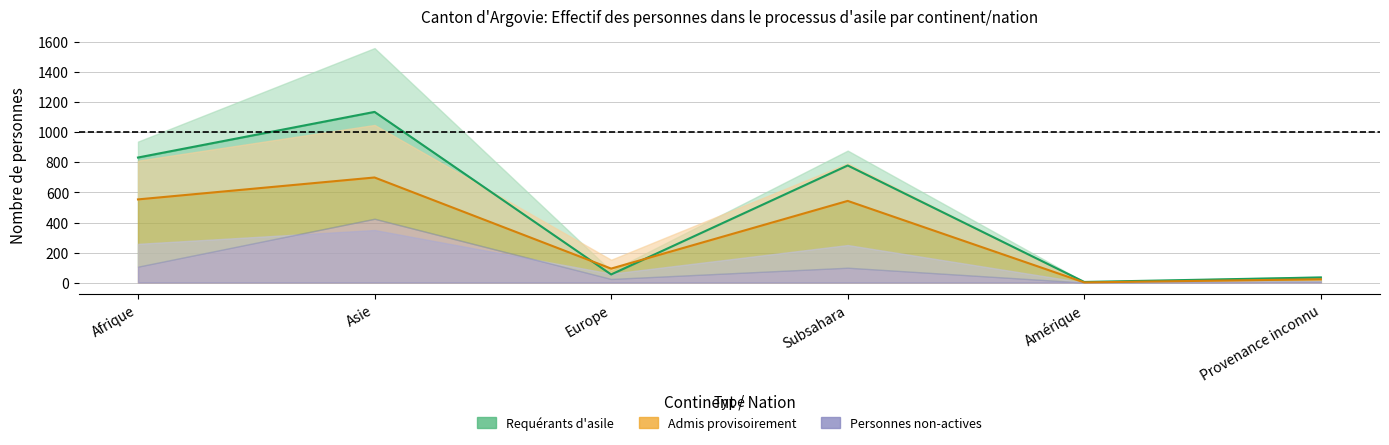

At which category is the sum across all series the highest?

Asie